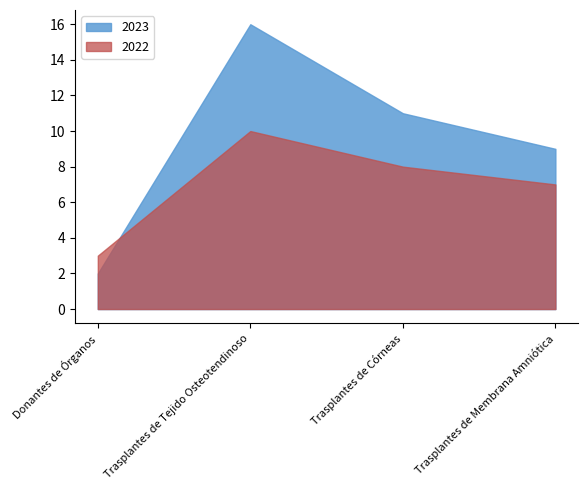

Does the chart have visible grid lines?

No